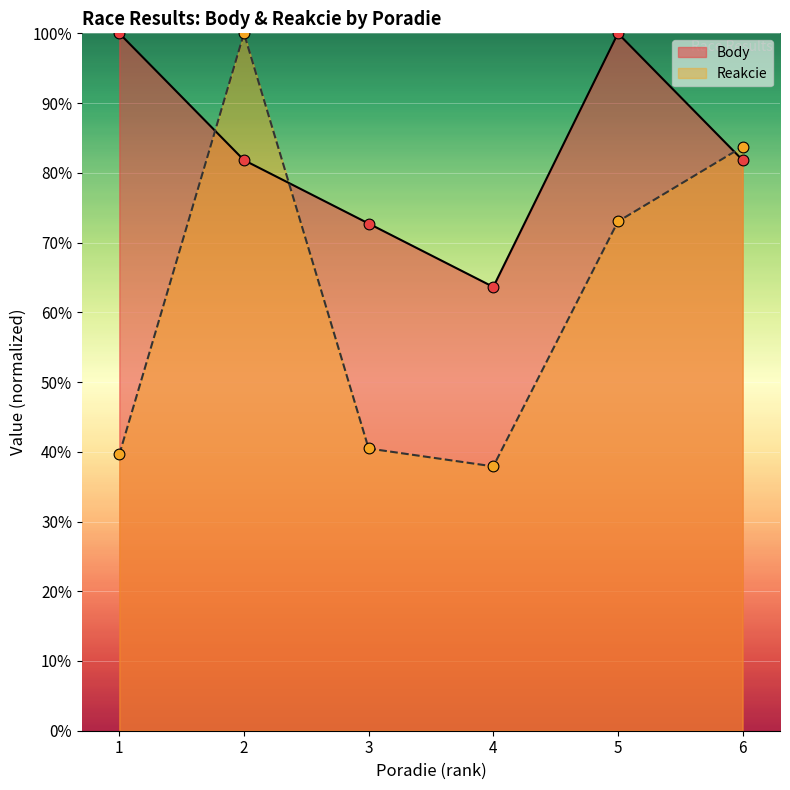

Which series has the largest Y range (max minus min)?

Reakcie